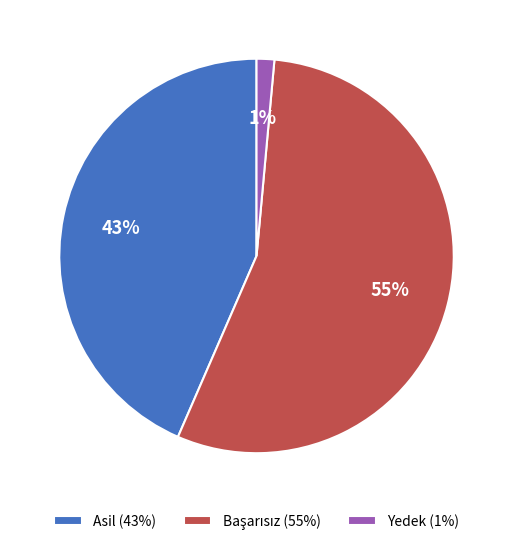

Count the number of slices in the pie.

3